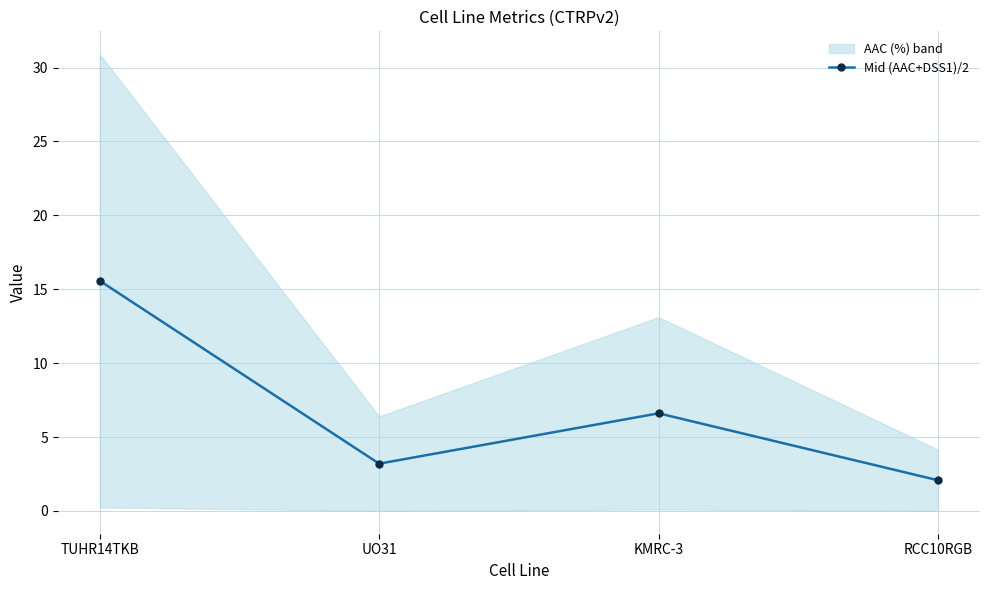

Is this an area chart (filled region under the line)?

No